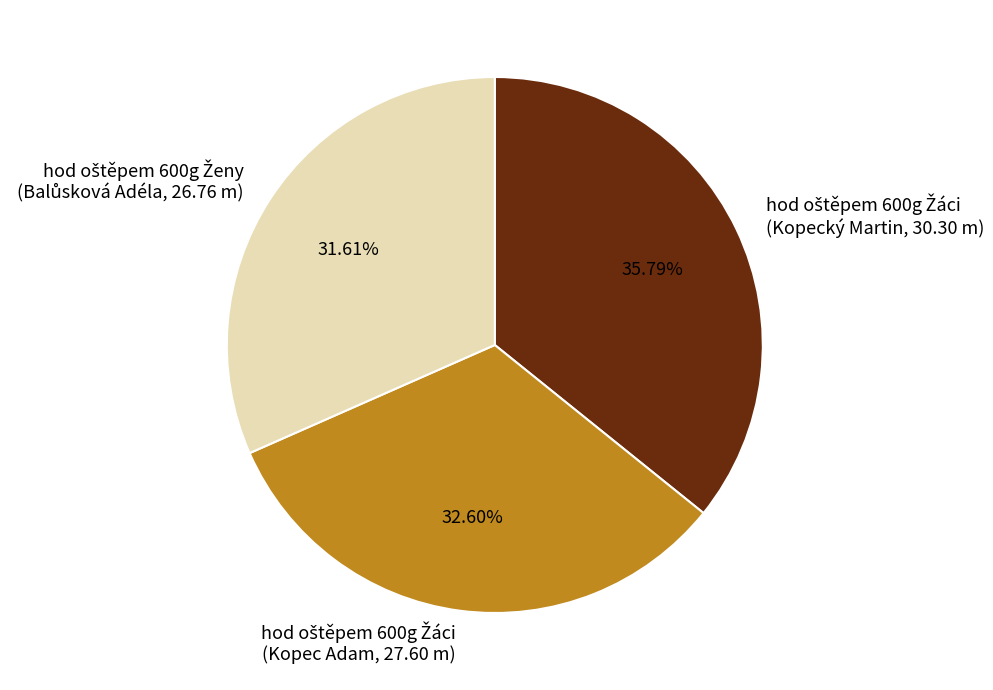

Is there a majority slice in this chart?

No